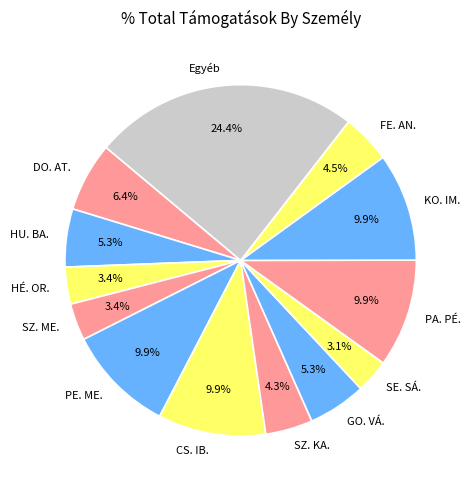

Which slice is the largest?

Egyéb